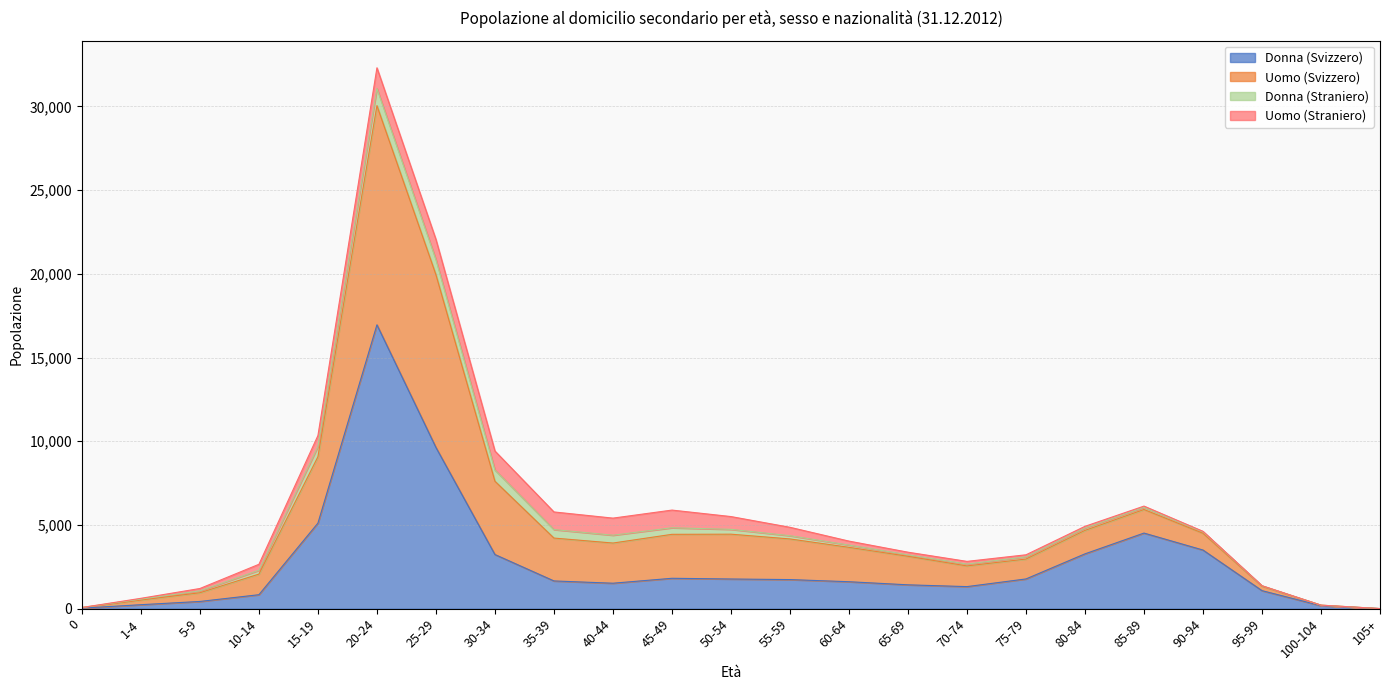

At which category is the sum across all series the highest?

20-24